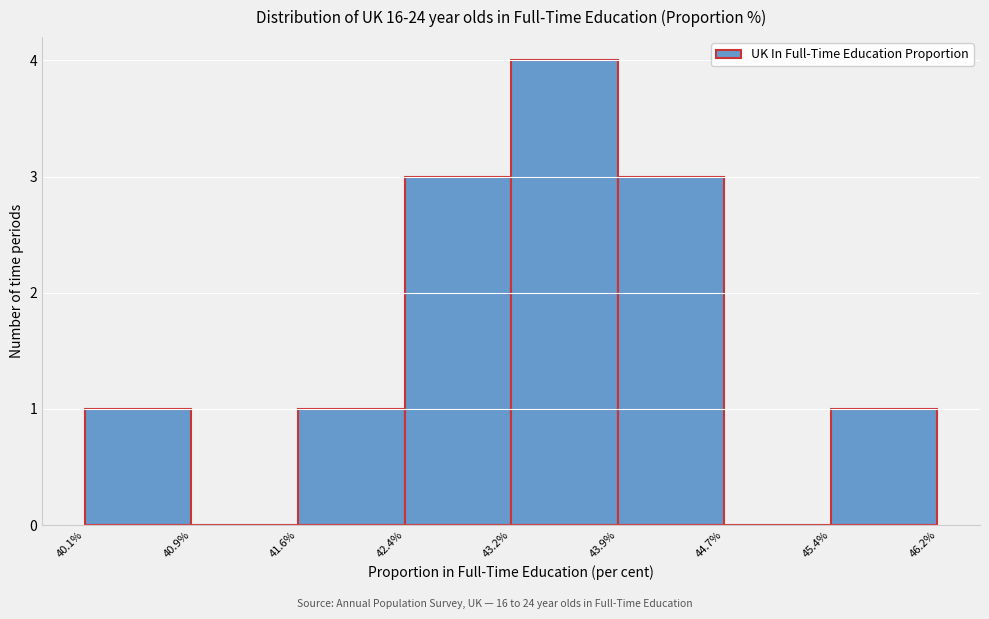

Reading left to right, transcribe this chart: for each bar, give the range it covers on the x-axis and its height. The values are not printed on the chart, so give them approximately, as read against the axis.

40.1% to 40.9%: 1
40.9% to 41.6%: 0
41.6% to 42.4%: 1
42.4% to 43.2%: 3
43.2% to 43.9%: 4
43.9% to 44.7%: 3
44.7% to 45.4%: 0
45.4% to 46.2%: 1